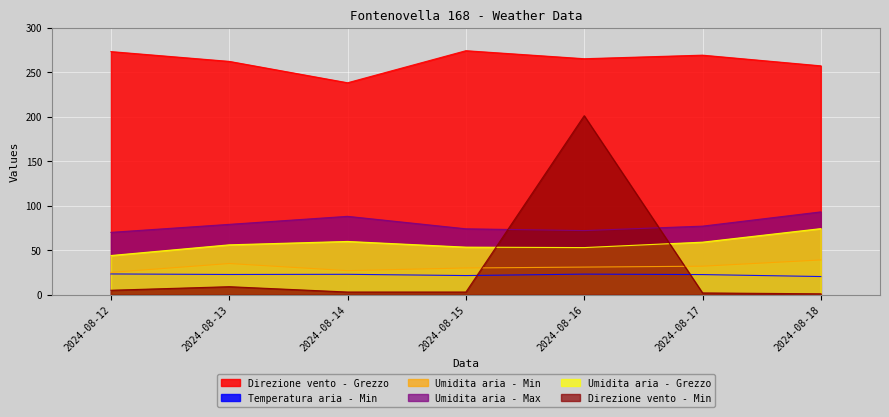

At which category does Umidita aria - Min reach its first local valley?

2024-08-14